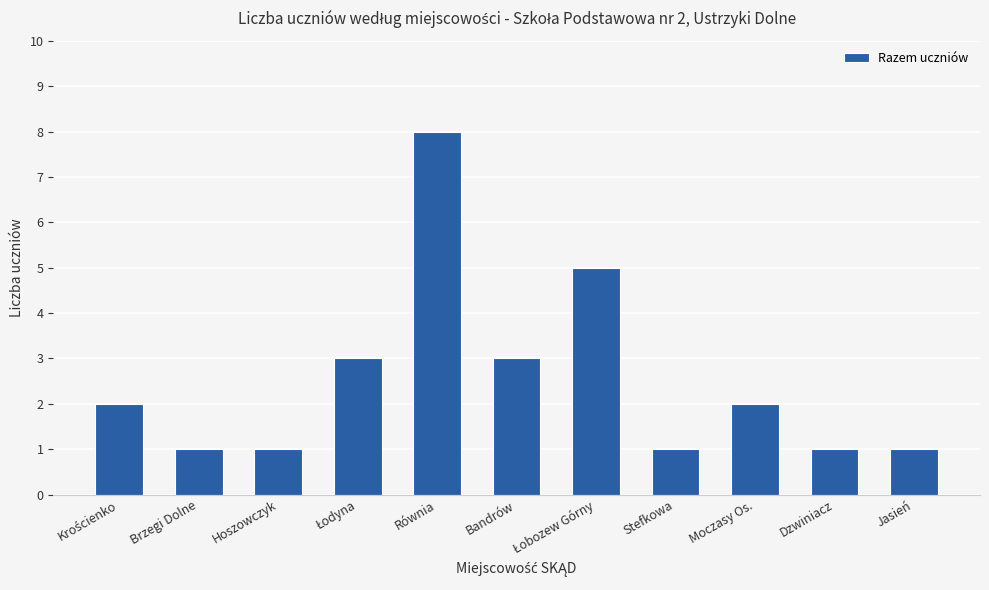

The chart shows a value of 2 at Dzwiniacz. True or false?

False